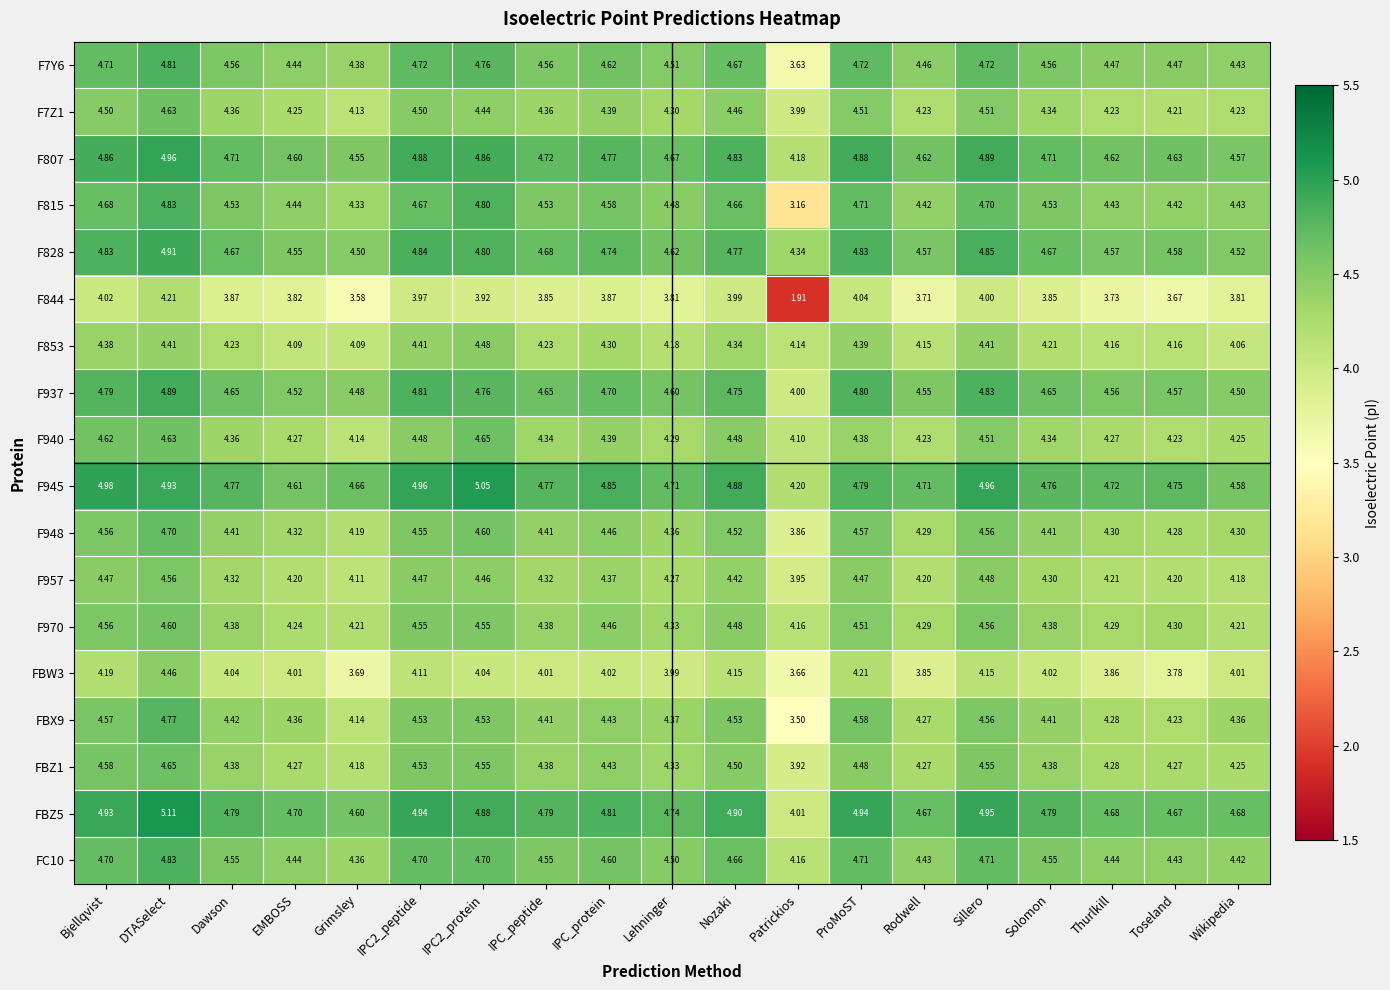

At which label is F970 closest to 4?

Patrickios